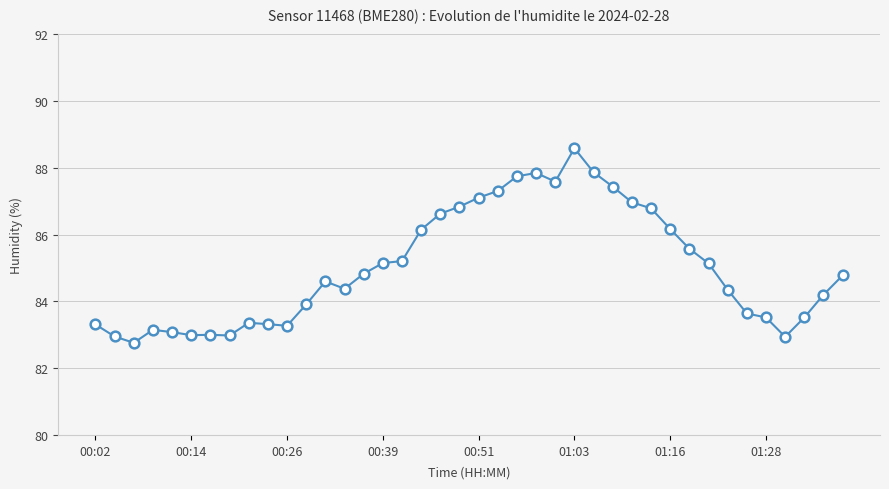

How many lines are shown in the chart?

1